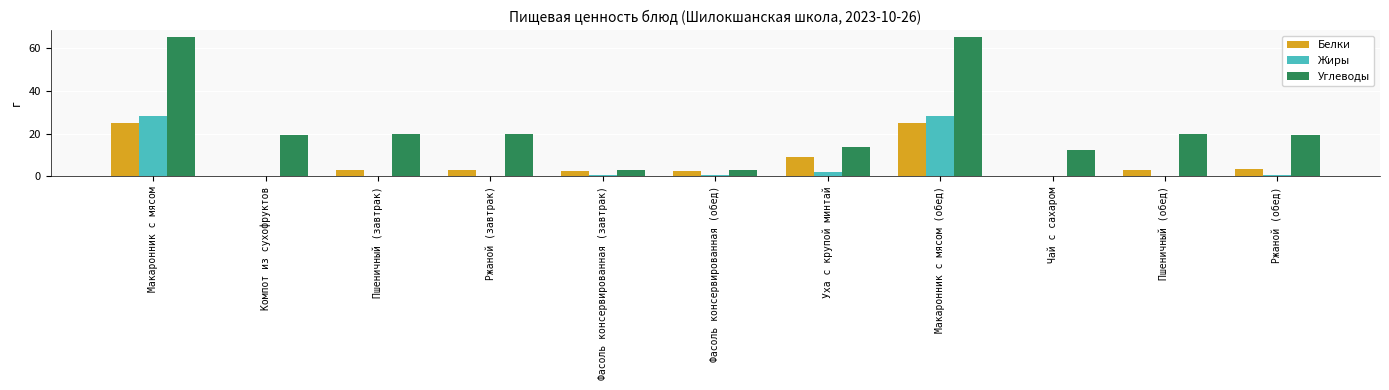

How many groups of bars are there?

11